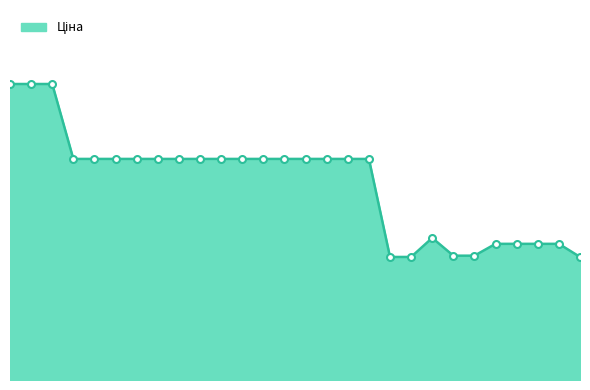

Does the chart have visible grid lines?

No